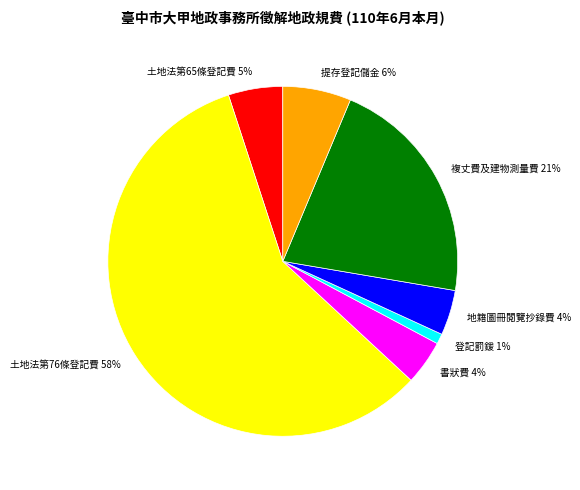

How many slices are in this pie chart?

7